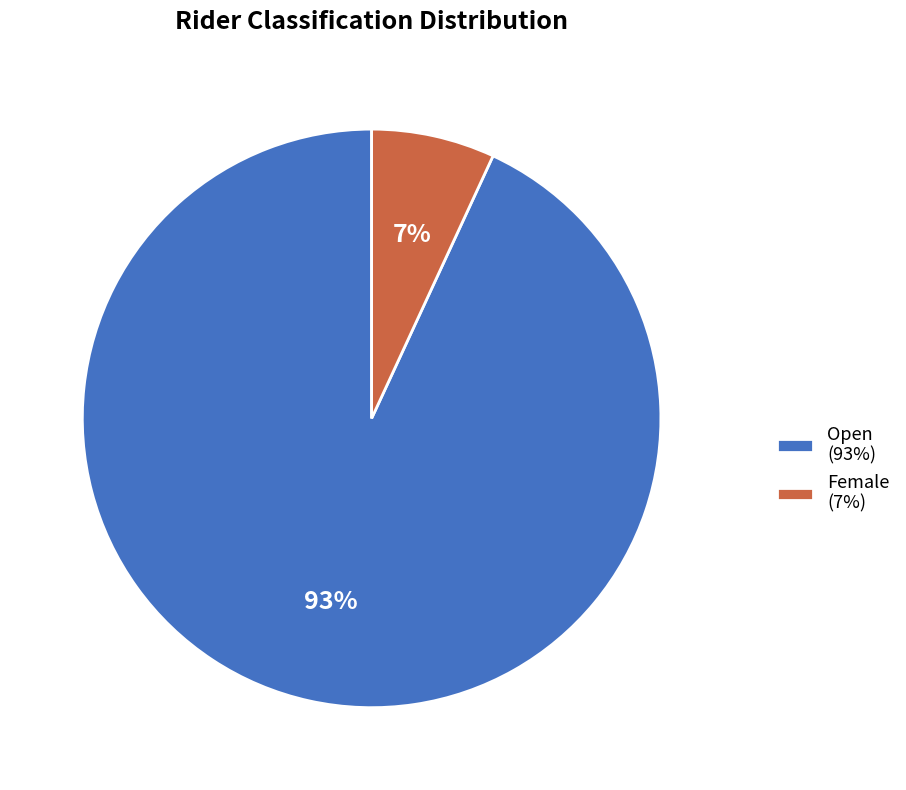

Is the sum of Open and Female greater than half?

Yes